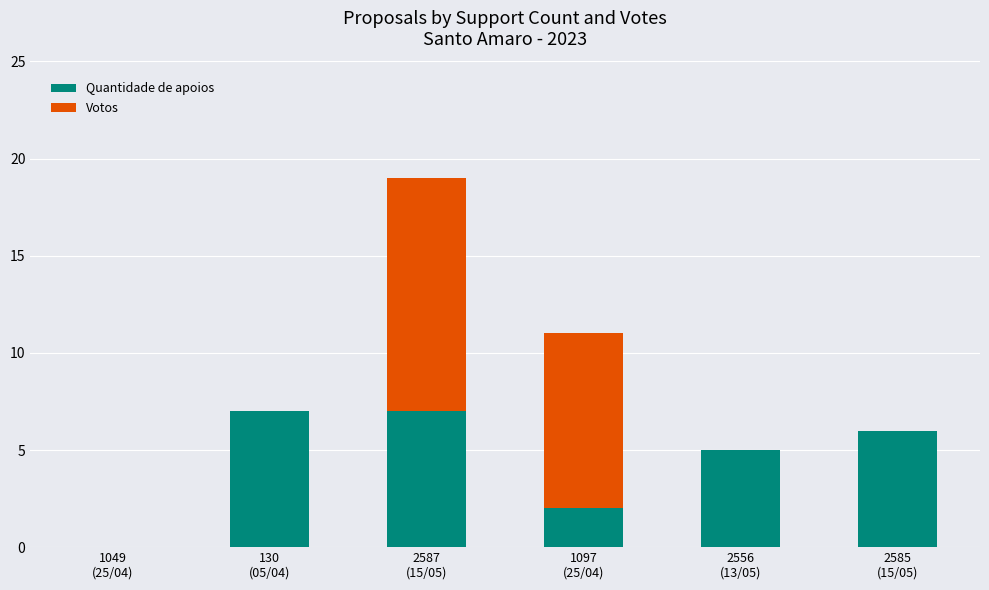

What is the sum of all Quantidade de apoios values?

27